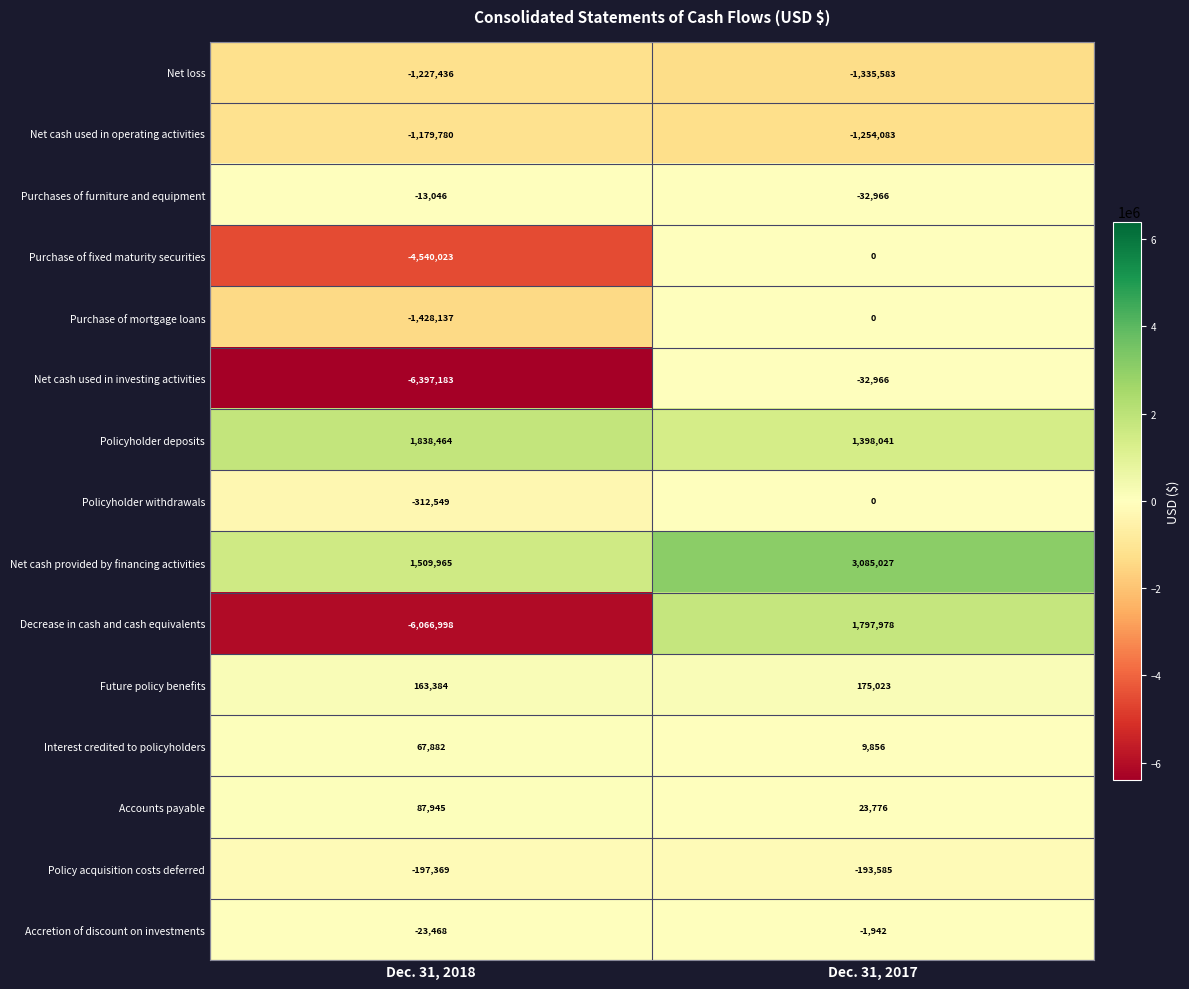

Reading left to right, extract all data points from this chart.

Net loss: -1227436	-1335583
Net cash used in operating activities: -1179780	-1254083
Purchases of furniture and equipment: -13046	-32966
Purchase of fixed maturity securities: -4540023	0
Purchase of mortgage loans: -1428137	0
Net cash used in investing activities: -6397183	-32966
Policyholder deposits: 1838464	1398041
Policyholder withdrawals: -312549	0
Net cash provided by financing activities: 1509965	3085027
Decrease in cash and cash equivalents: -6066998	1797978
Future policy benefits: 163384	175023
Interest credited to policyholders: 67882	9856
Accounts payable: 87945	23776
Policy acquisition costs deferred: -197369	-193585
Accretion of discount on investments: -23468	-1942